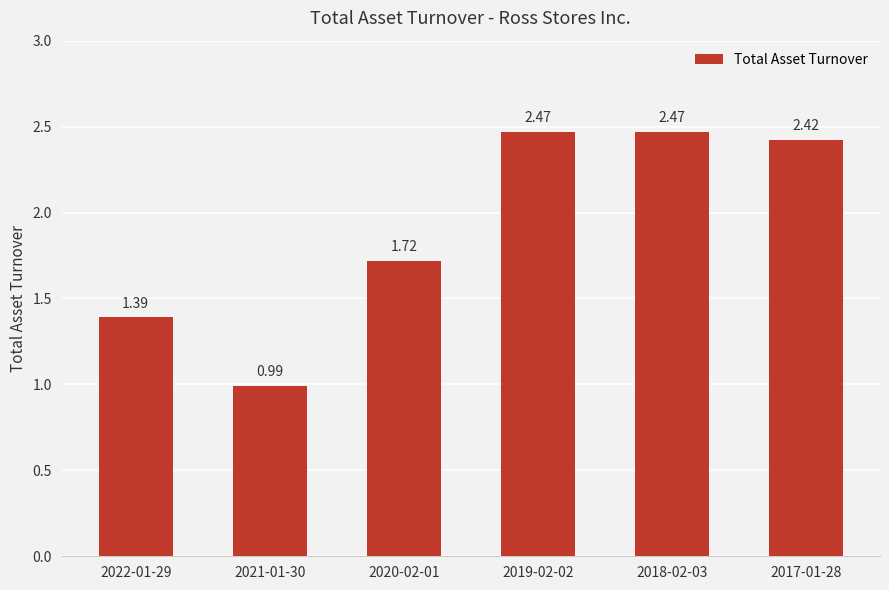

What is the difference between the maximum and minimum values?

1.5